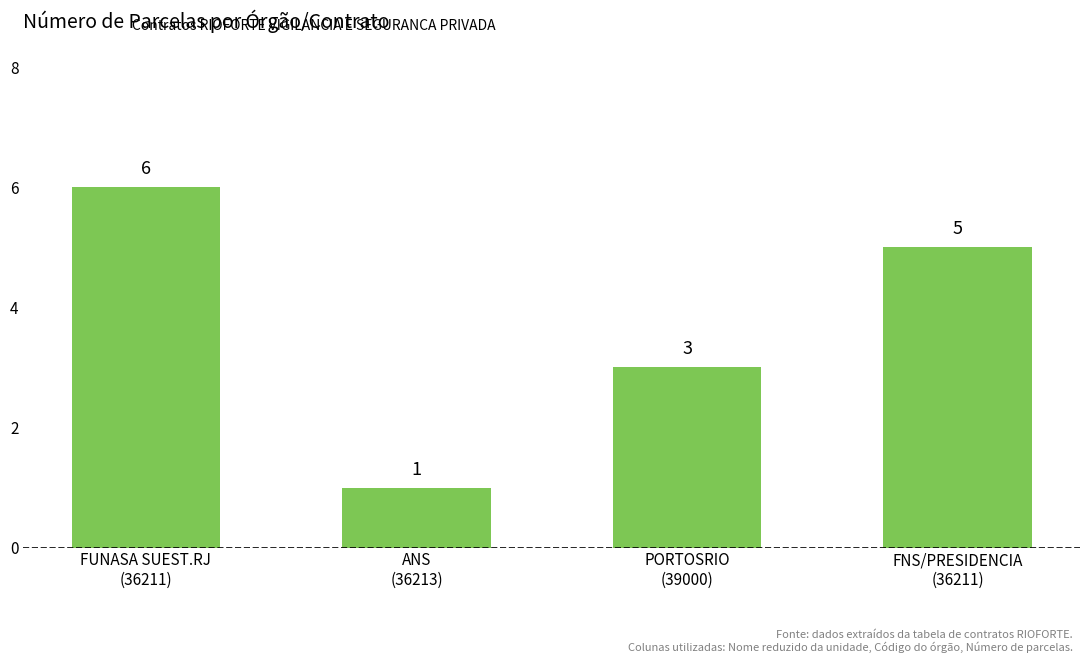

Which category has the highest value across all series?

FUNASA SUEST.RJ
(36211)